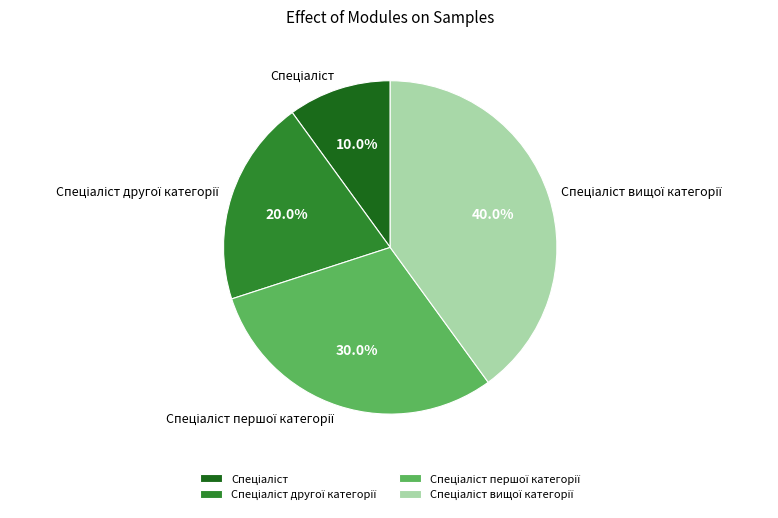

Does any single category account for the majority?

No